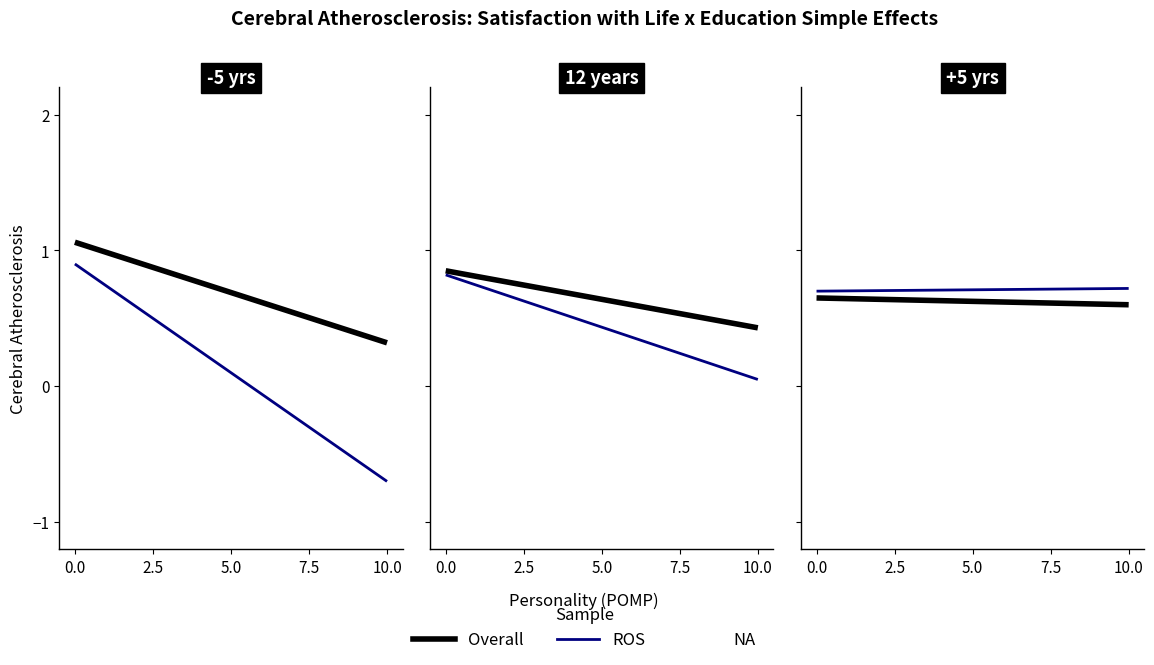

Is this an area chart (filled region under the line)?

No